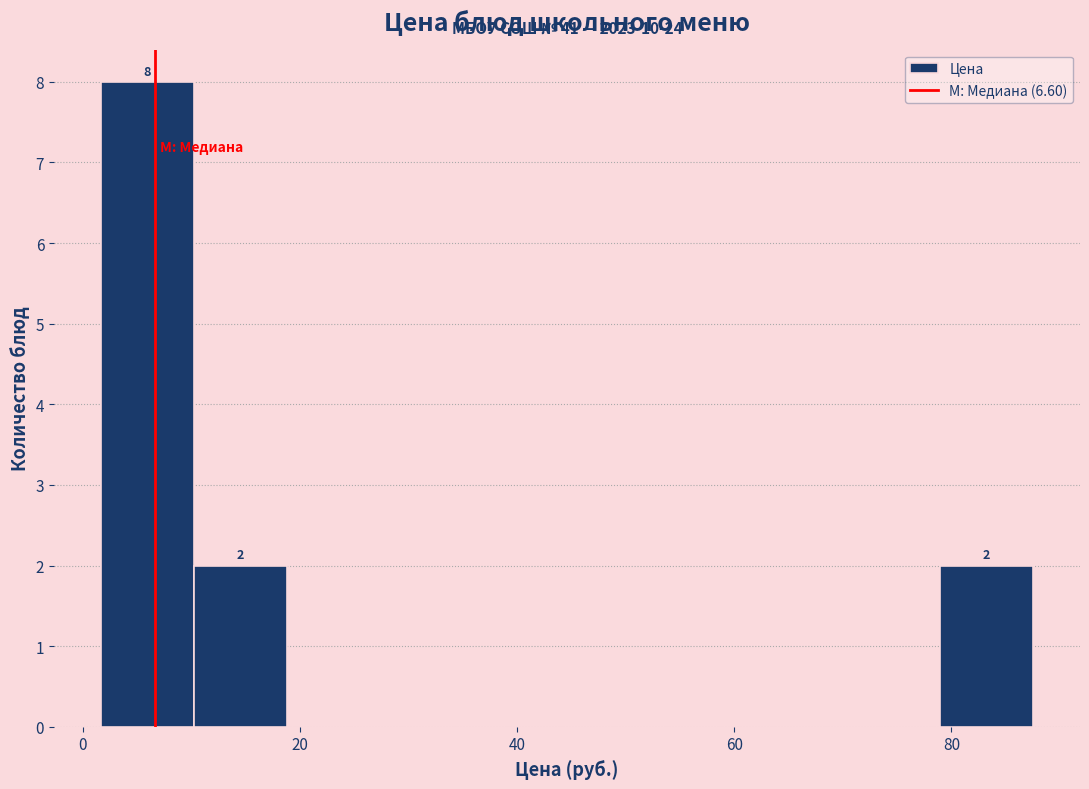

Which range on the x-axis has the tallest bar?

2 to 10